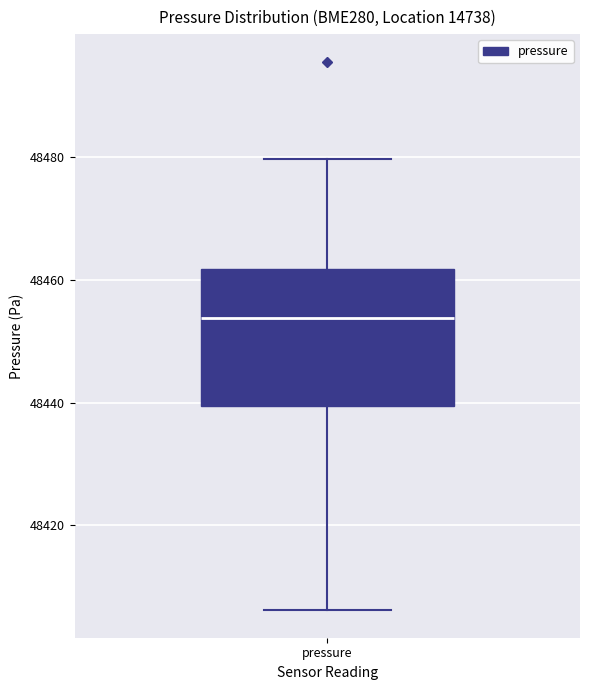

Transcribe this box plot: give where the median line is, the range the box spans, and where the two whiskers end, as read against the y-axis. The values are not printed on the chart, so give them approximately, as read against the axis.

median 48454, box 48440 to 48462, whiskers 48406 to 48480